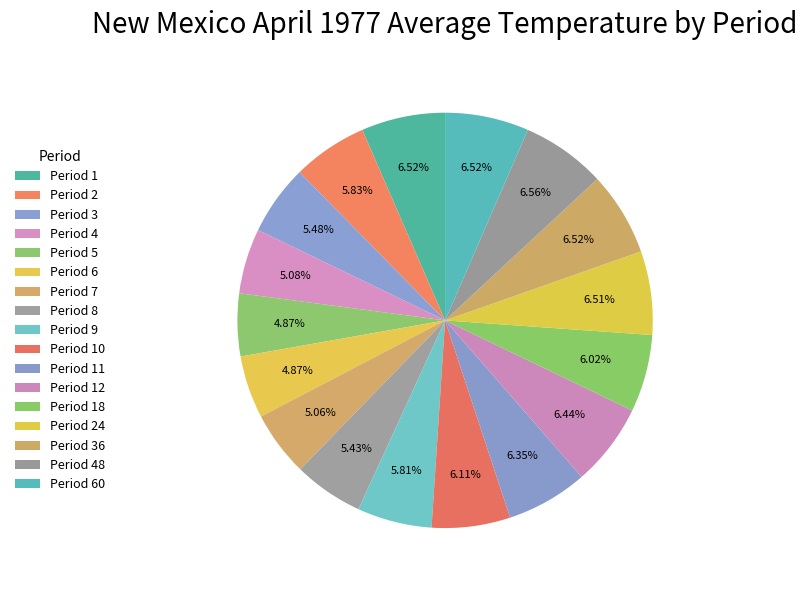

Which slice is the largest?

Period 48